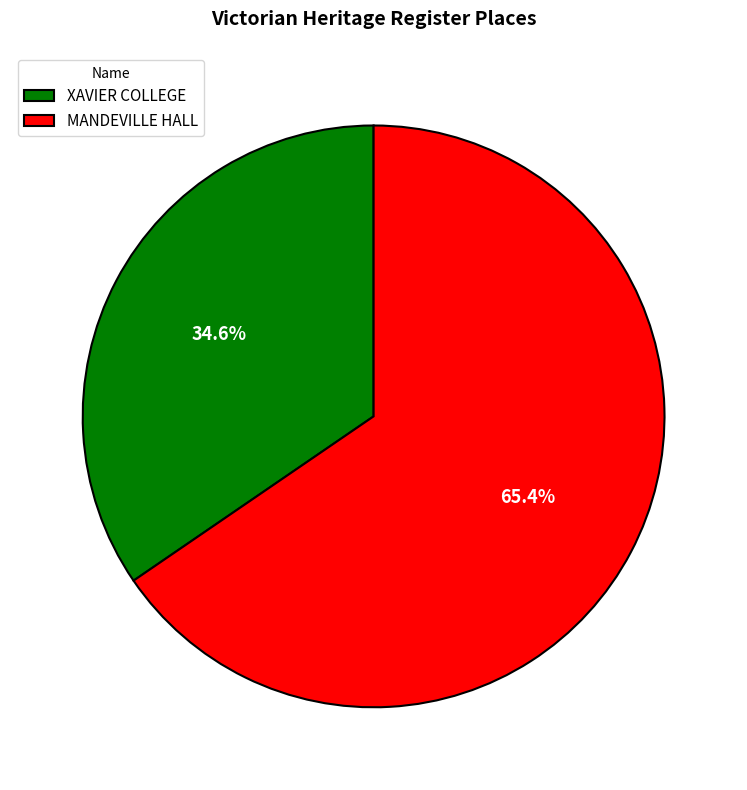

How many segments does this pie chart have?

2